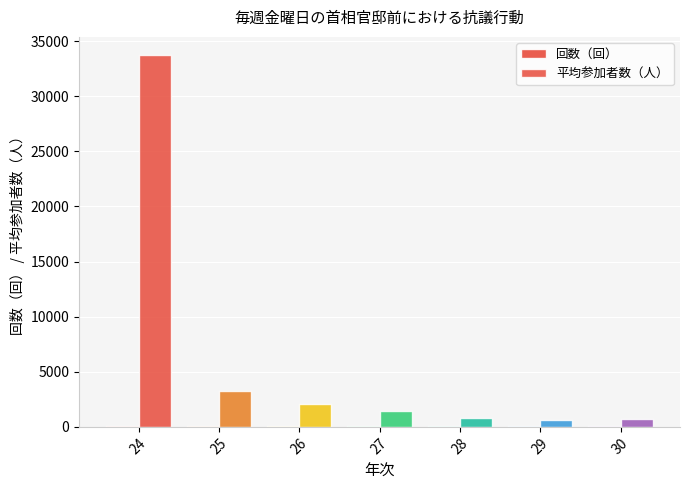

Does the chart contain stacked bars?

No